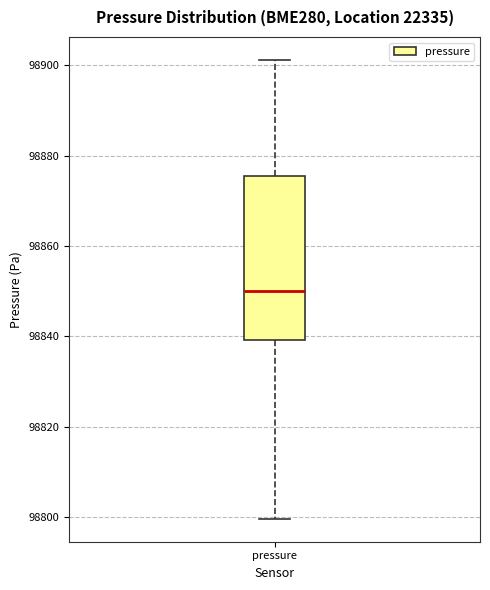

Read this box plot against the y-axis: the position of the median line, the range covered by the box, and the ends of both whiskers. The values are not printed on the chart, so give them approximately, as read against the axis.

median 98850, box 98840 to 98876, whiskers 98800 to 98902